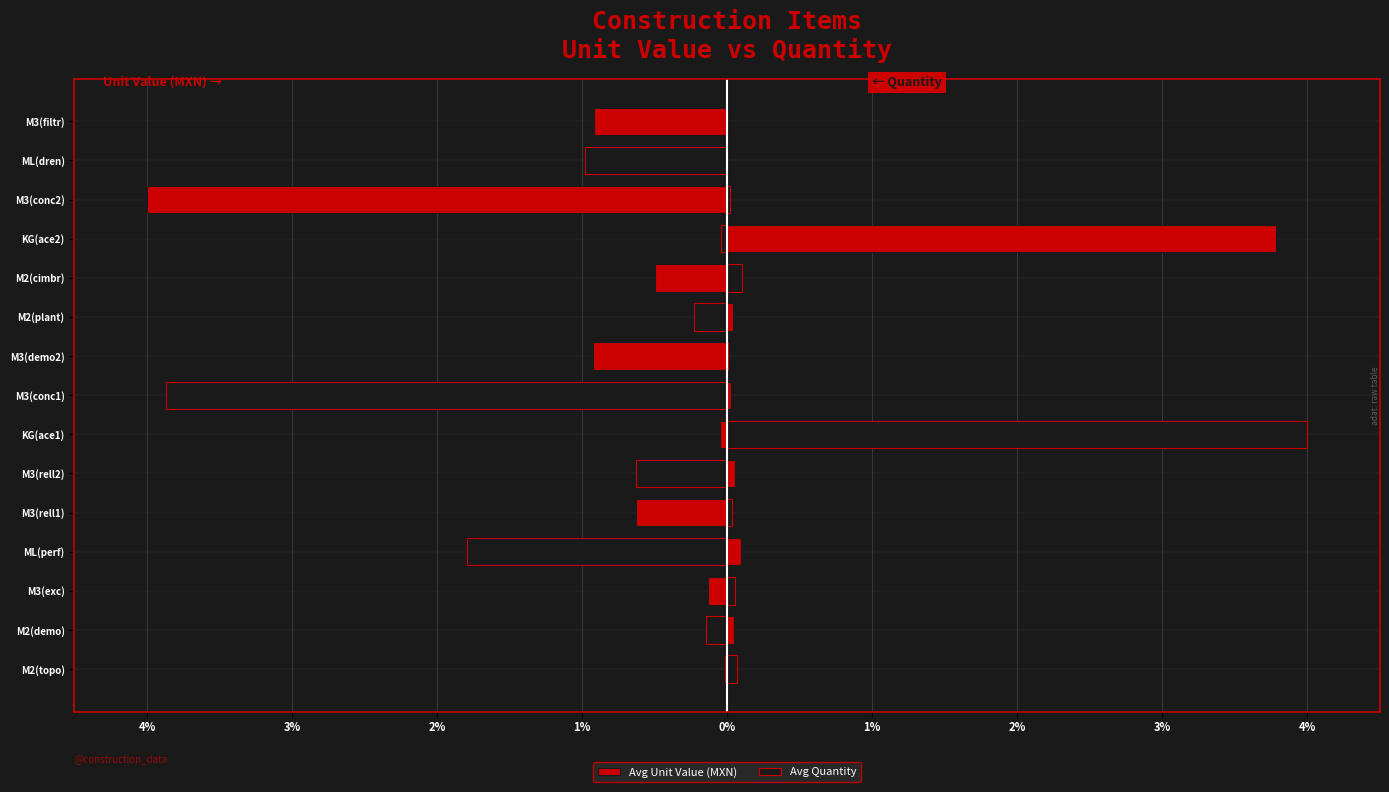

Which series has the largest range (max minus min)?

Avg Quantity